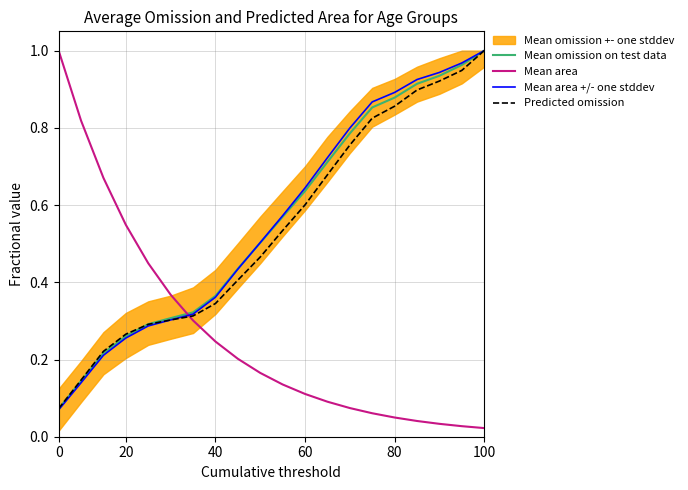

Which series has the largest range (max minus min)?

Mean area